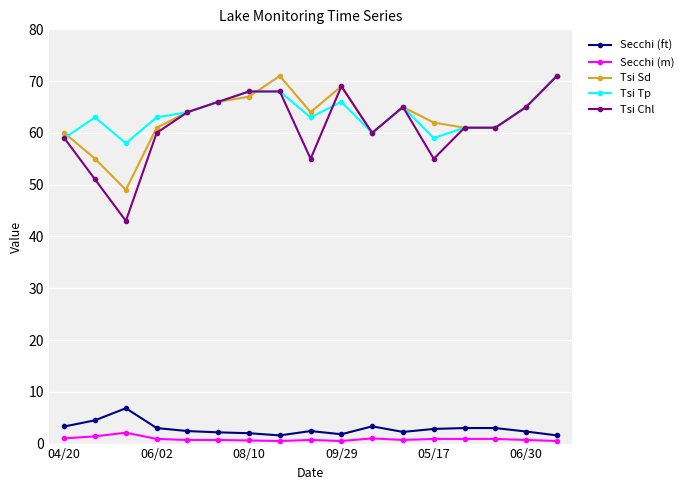

What is the value of the Tsi Sd point at the 3rd from the left?

49.0